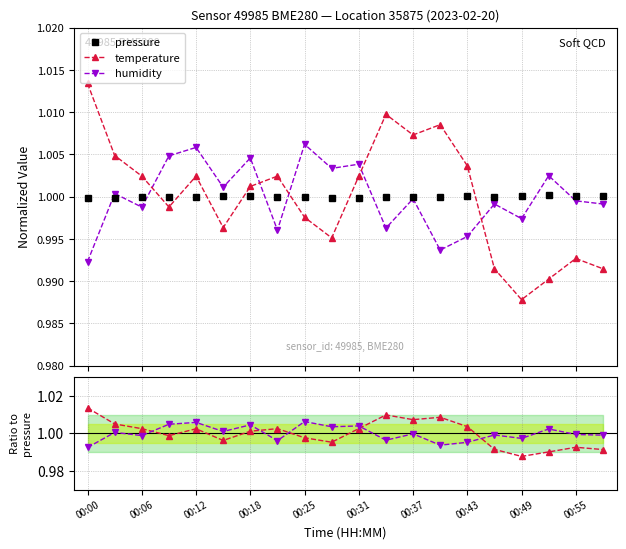

True or false: temperature has a value of 1.0 at 11.

True